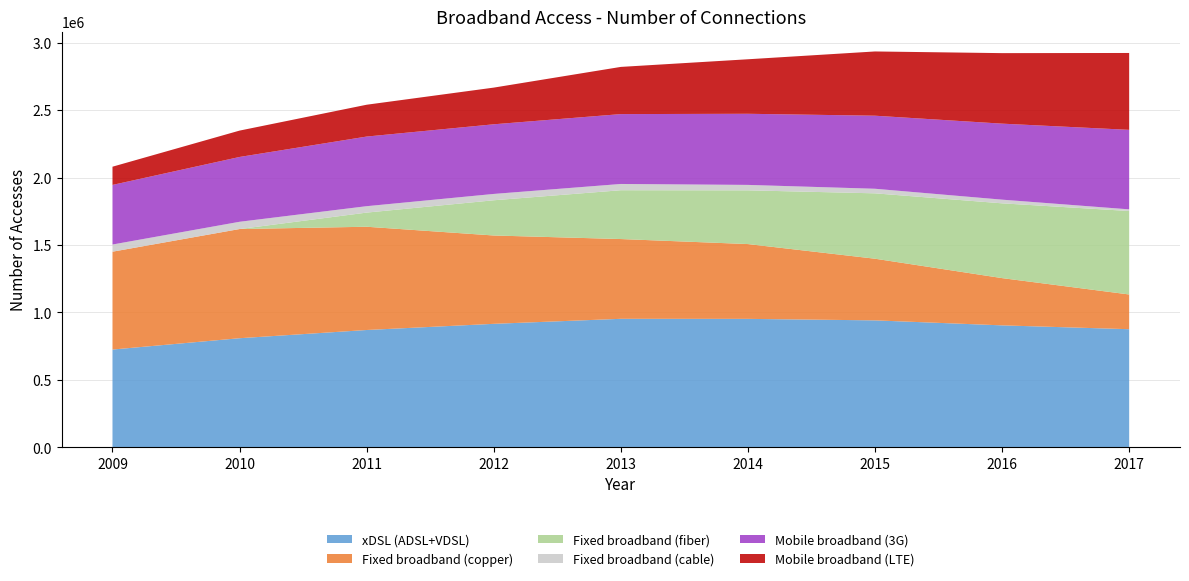

Reading left to right, list all the values displayed in this chart.

xDSL (ADSL+VDSL): 725153	809111	870000	915707	952896	952510	941391	904355	875895
Fixed broadband (copper): 725153	809111	765200	654665	591148	554326	456883	350175	257337
Fixed broadband (fiber): 0	0	104800	261042	361748	398184	484508	554180	618558
Fixed broadband (cable): 53133	53723	47500	46875	46388	40218	33897	27187	12220
Mobile broadband (3G): 441700	480352	515988	516128	517759	527059	541374	563274	589240
Mobile broadband (LTE): 135000	195375	235891	271804	349753	403964	476086	522552	569651